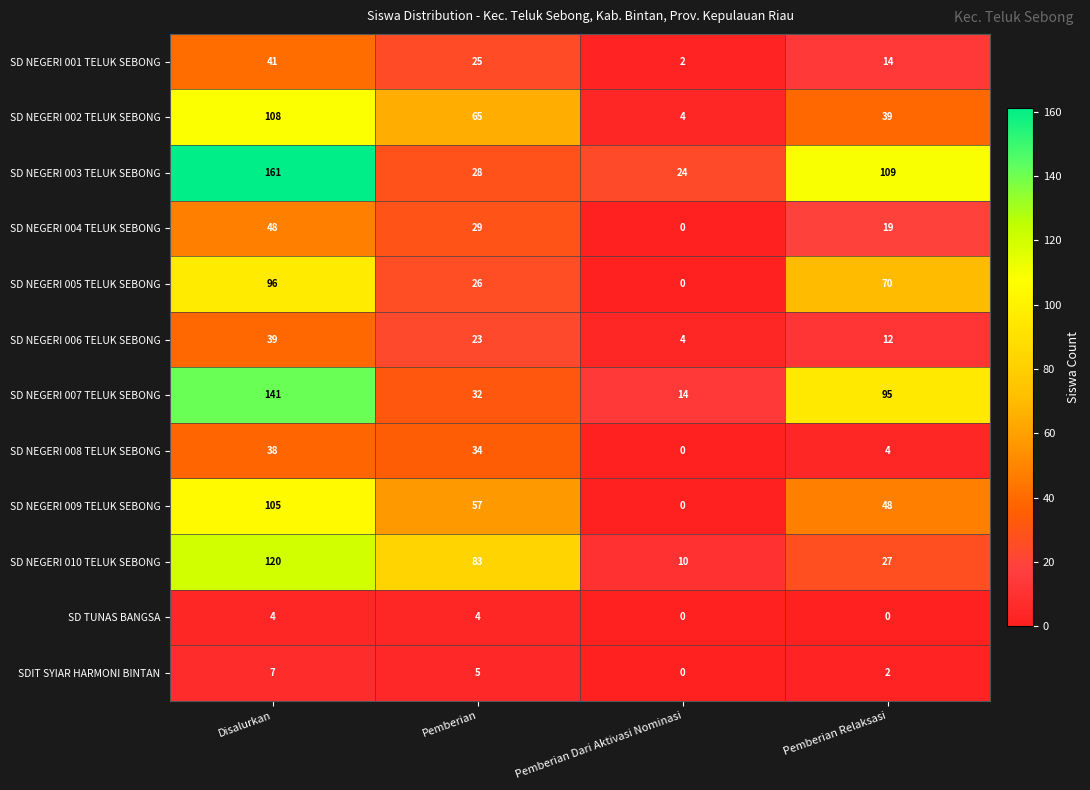

Rank the categories by SDIT SYIAR HARMONI BINTAN value from lowest to highest.

Pemberian Dari Aktivasi Nominasi, Pemberian Relaksasi, Pemberian, Disalurkan